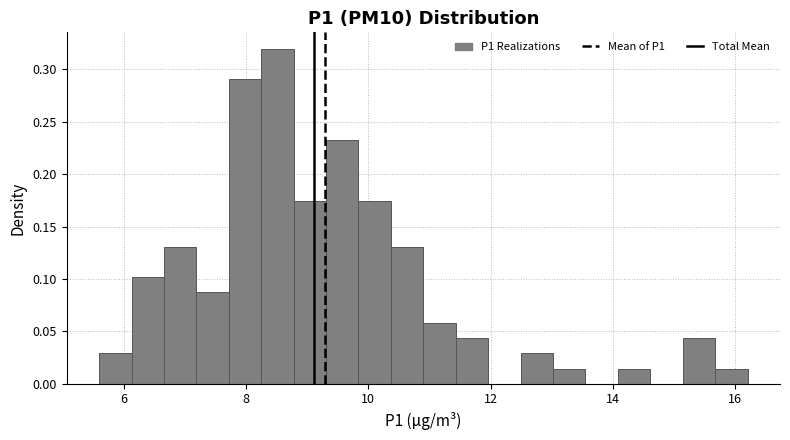

Around what value on the x-axis is the tallest bar? Give the approximate position of its centre, as read against the axis.

8.6